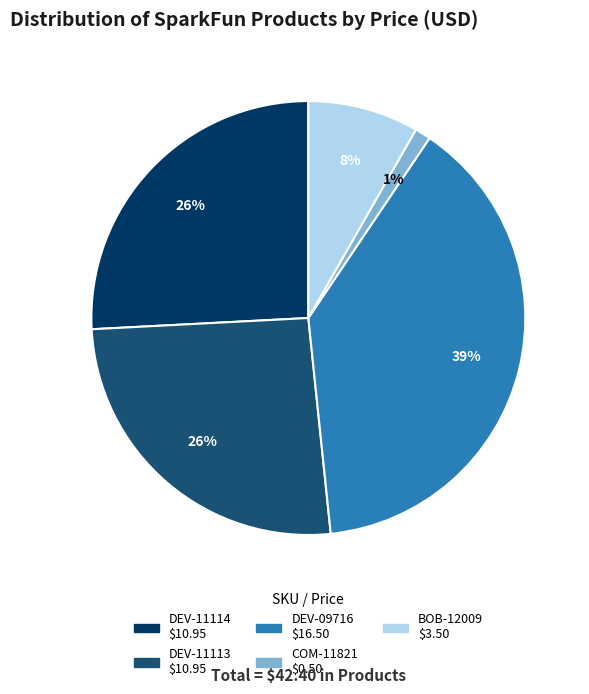

Is there any slice that represents more than half of the pie?

No